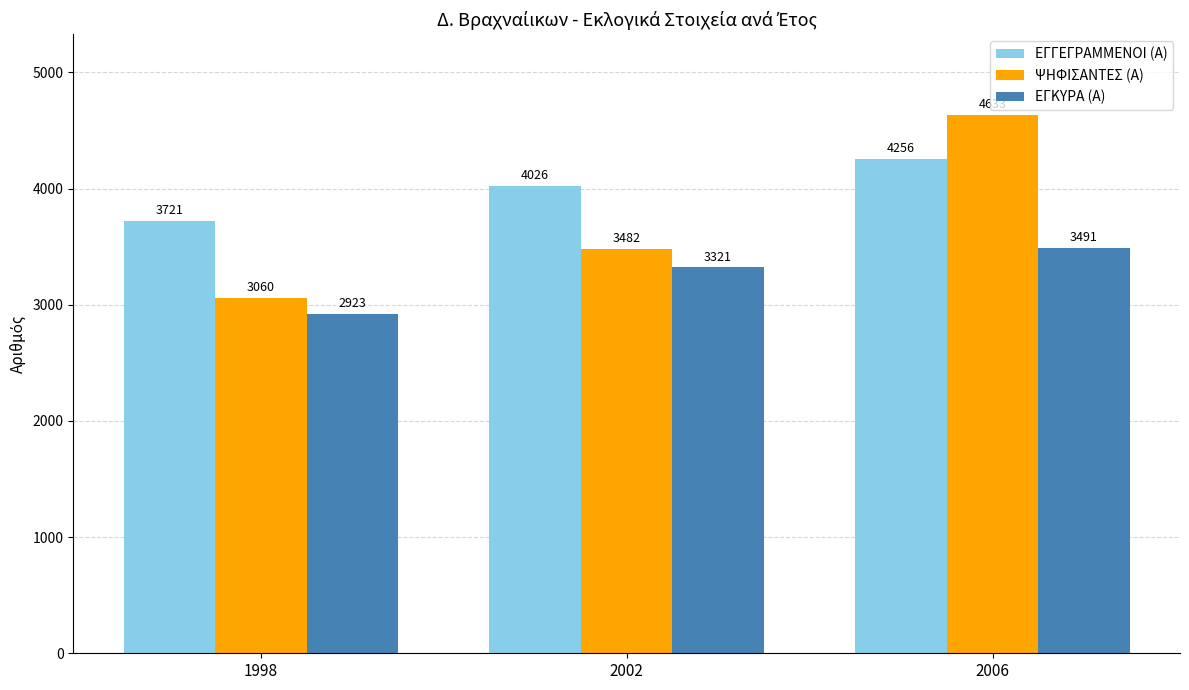

Reading left to right, list all the values displayed in this chart.

ΕΓΓΕΓΡΑΜΜΕΝΟΙ (Α): 3721	4026	4256
ΨΗΦΙΣΑΝΤΕΣ (Α): 3060	3482	4633
ΕΓΚΥΡΑ (Α): 2923	3321	3491